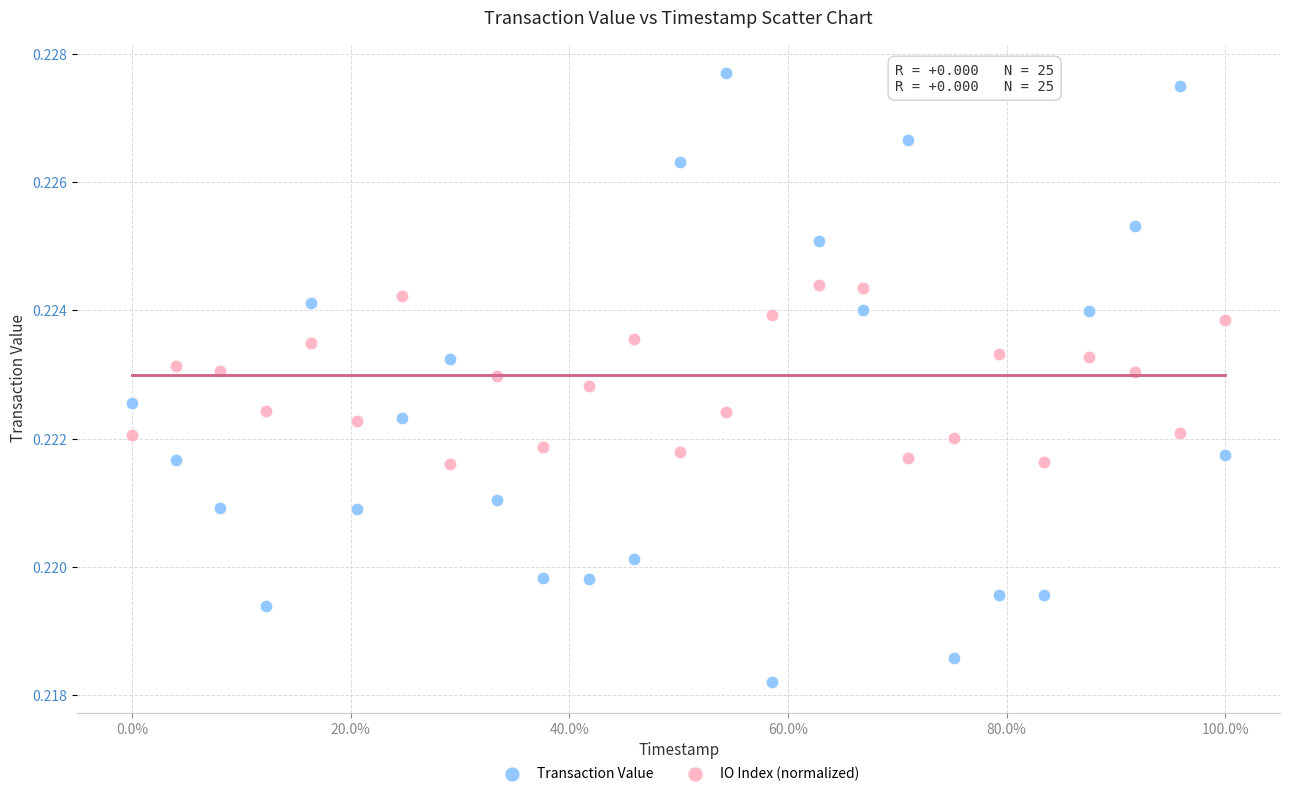

Which series contains the lowest Y value?

Transaction Value